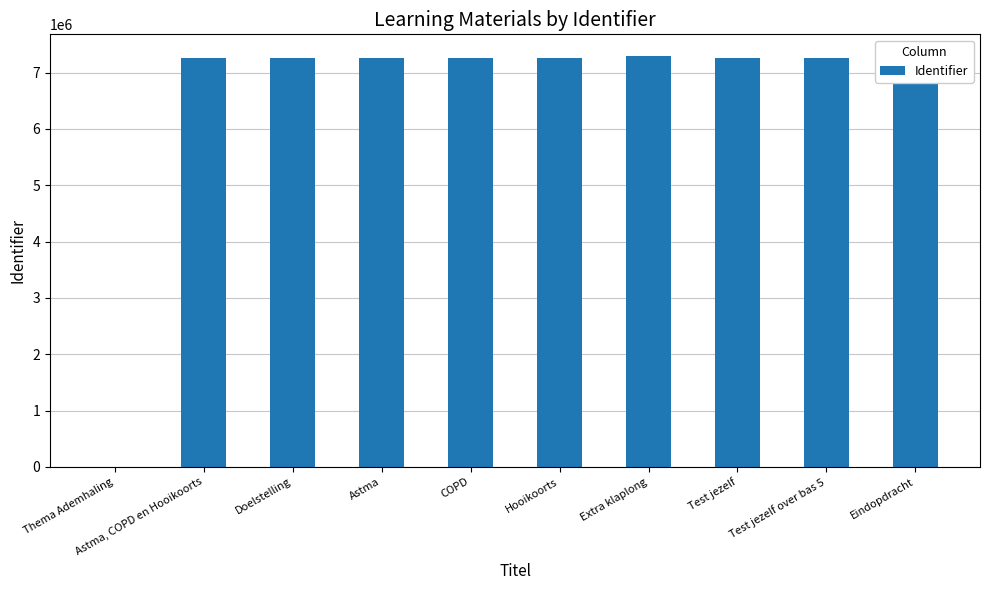

Rank the categories by value from lowest to highest.

Thema Ademhaling, Astma, COPD en Hooikoorts, Doelstelling, Astma, COPD, Hooikoorts, Test jezelf over bas 5, Test jezelf, Extra klaplong, Eindopdracht